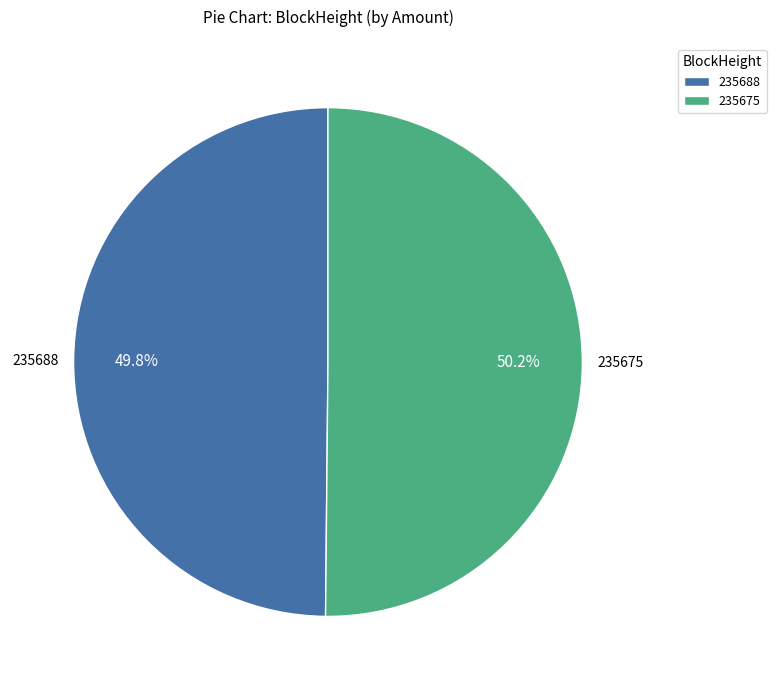

True or false: 235688 accounts for 13% of the total.

False